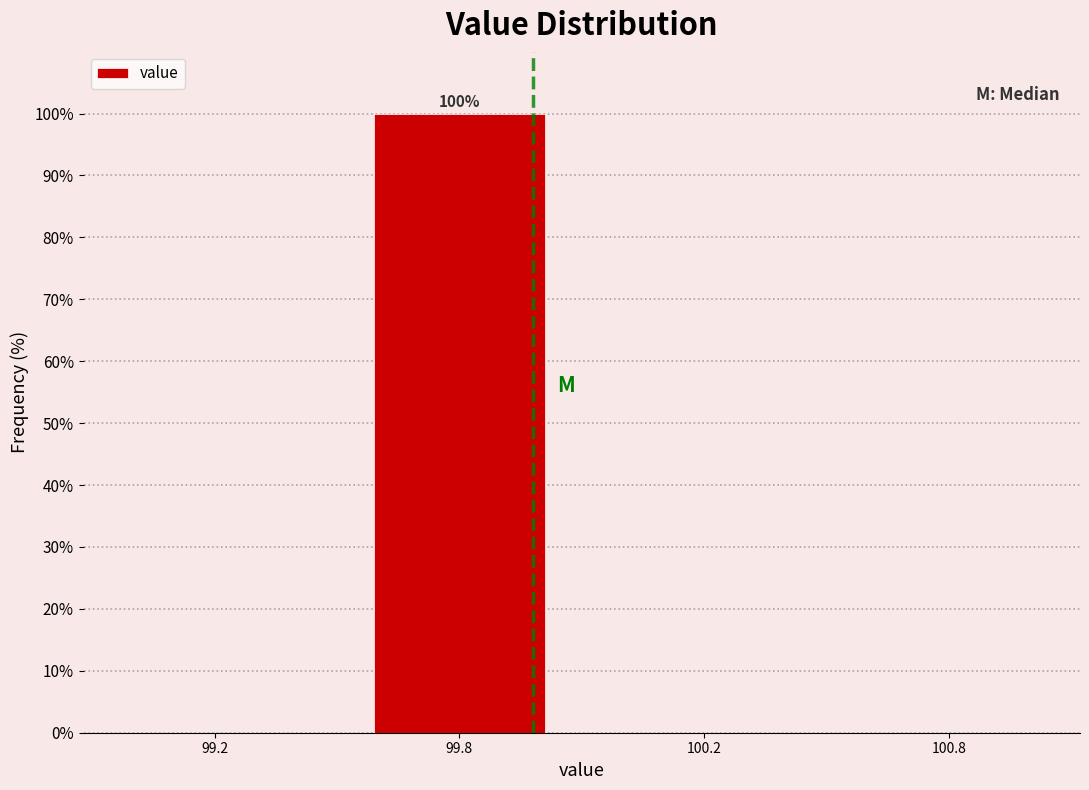

Reading left to right, list all the values displayed in this chart.

99.2=0	99.8=100	100.2=0	100.8=0